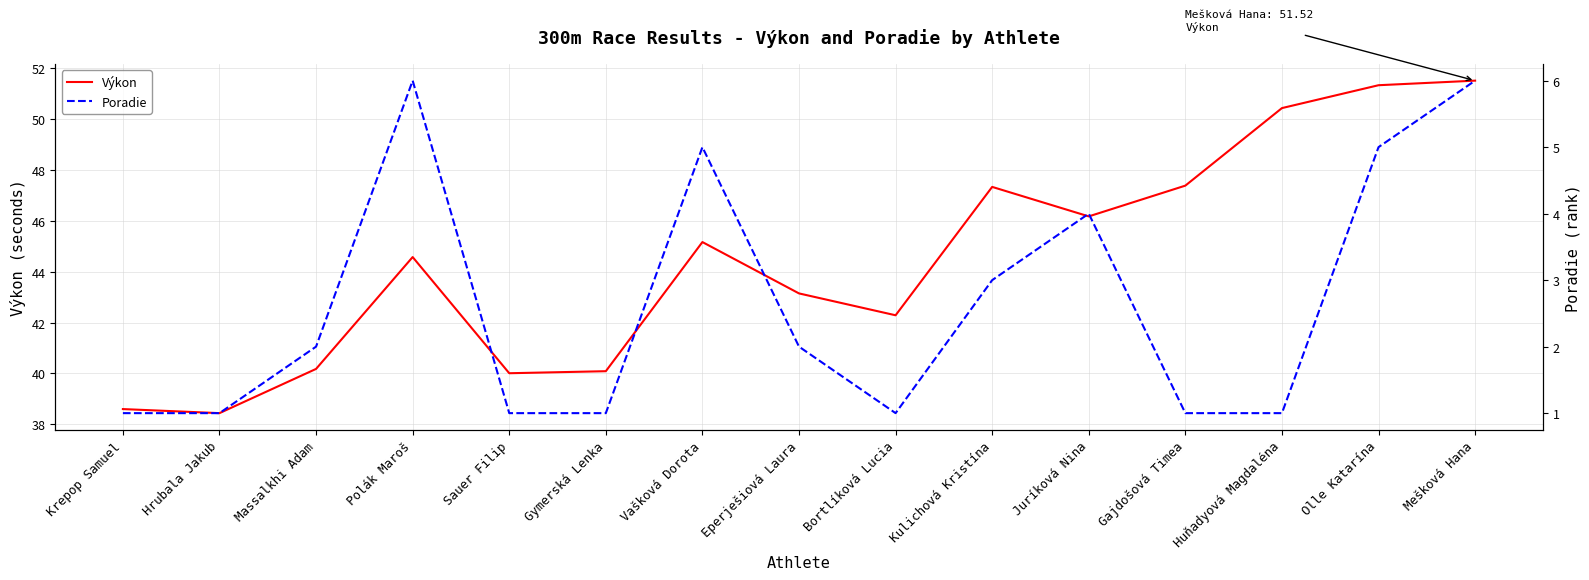

Which series has the widest spread of values?

Výkon